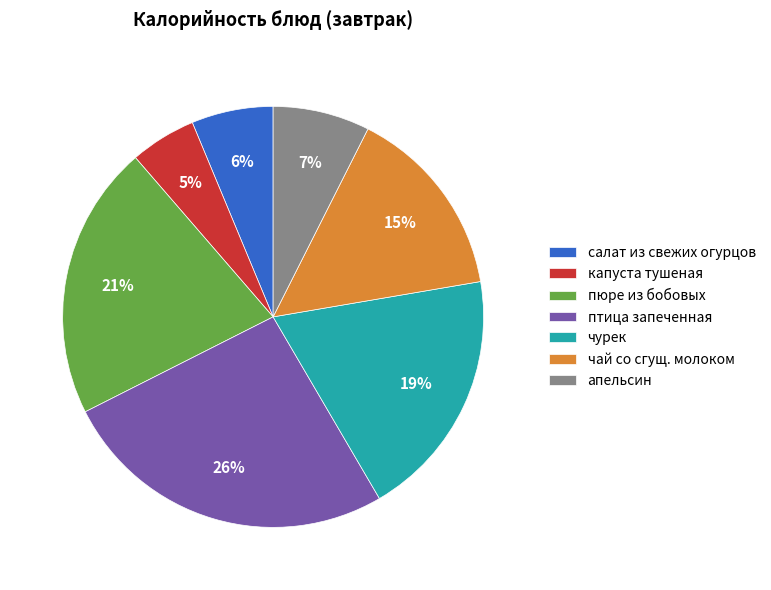

What is the largest slice in the pie chart?

птица запеченная